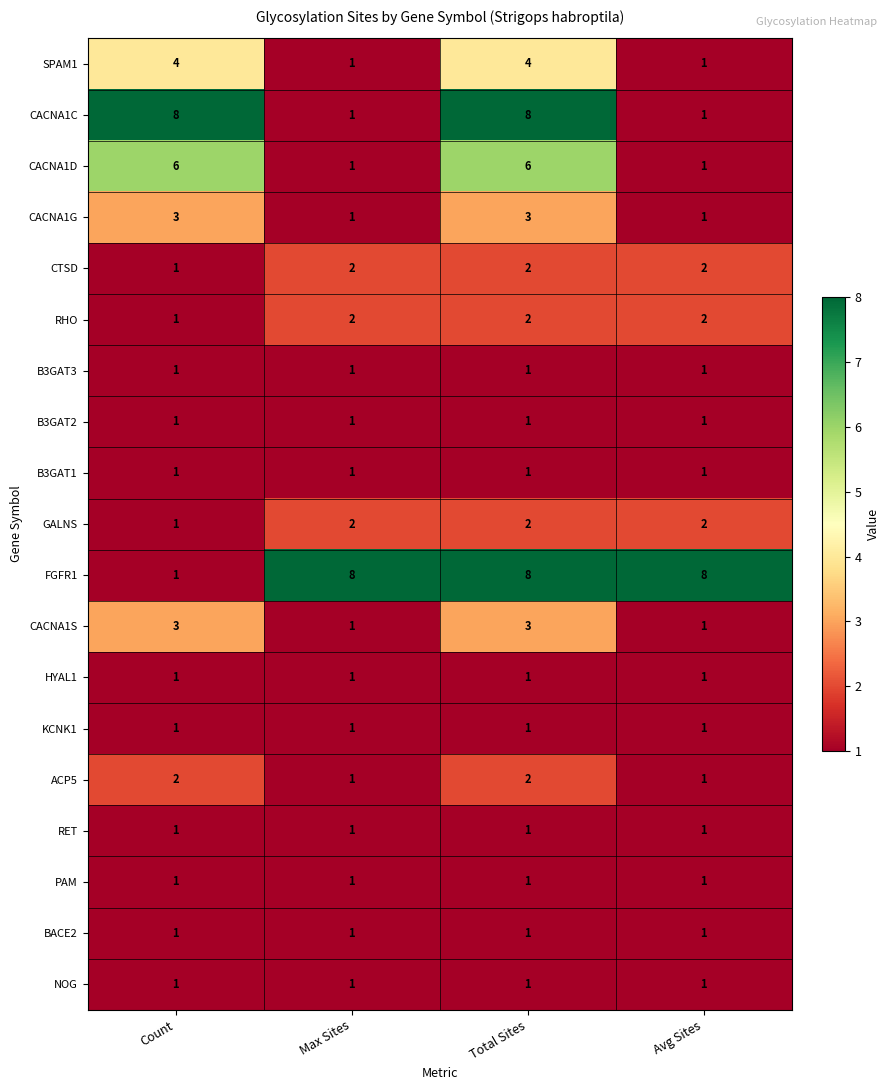

The value of GALNS at Avg Sites is 2. True or false?

True